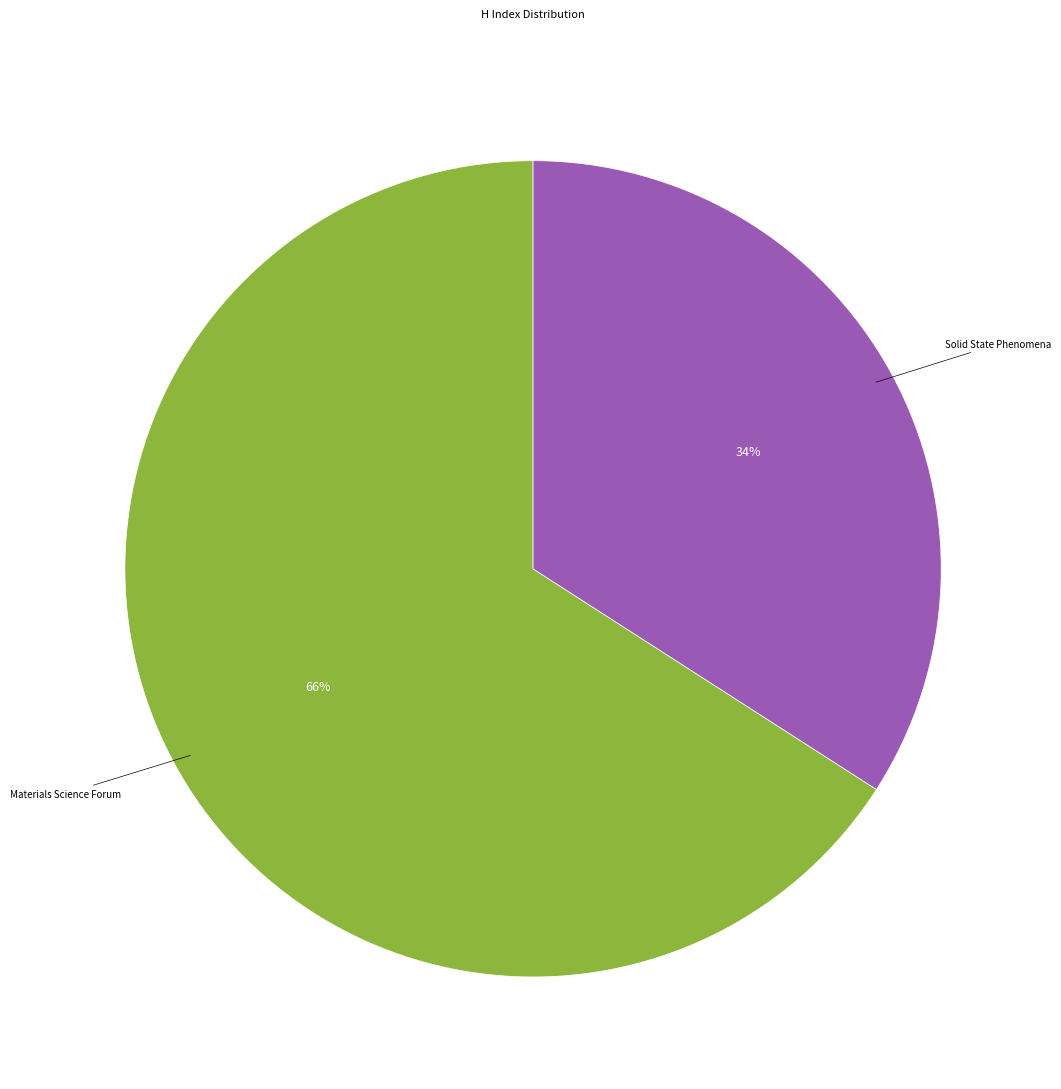

To the nearest percent, what is the difference between the largest and smallest slice percentages?

32%